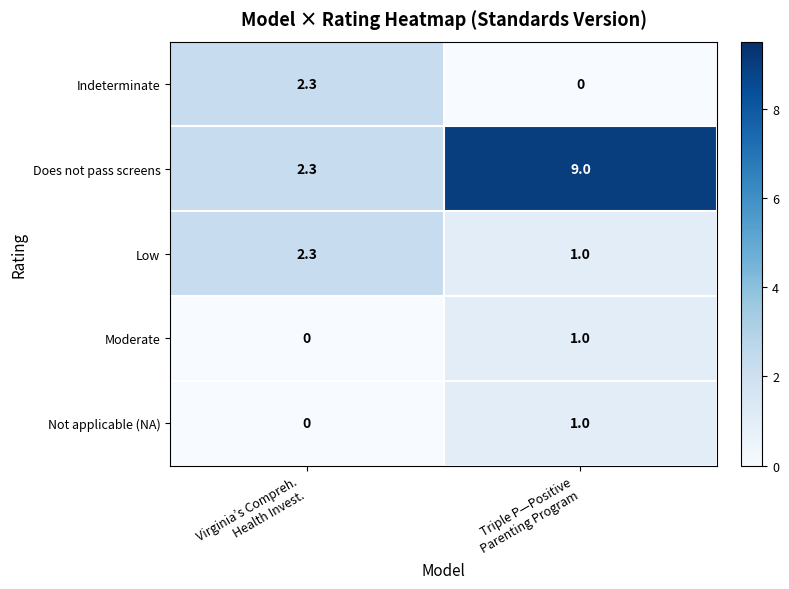

Which series has the largest total across all categories?

Does not pass screens